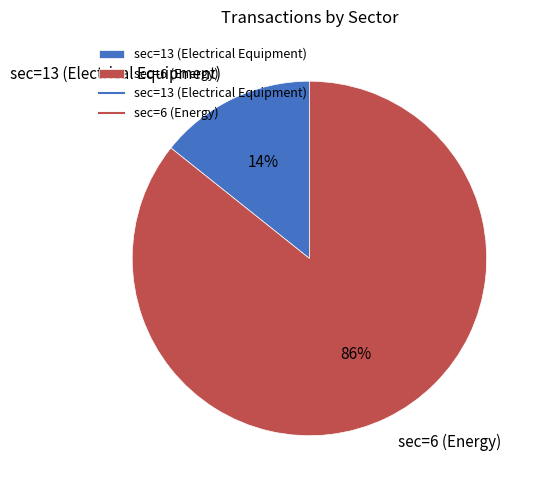

Is sec=6 (Energy) the majority of the pie?

Yes